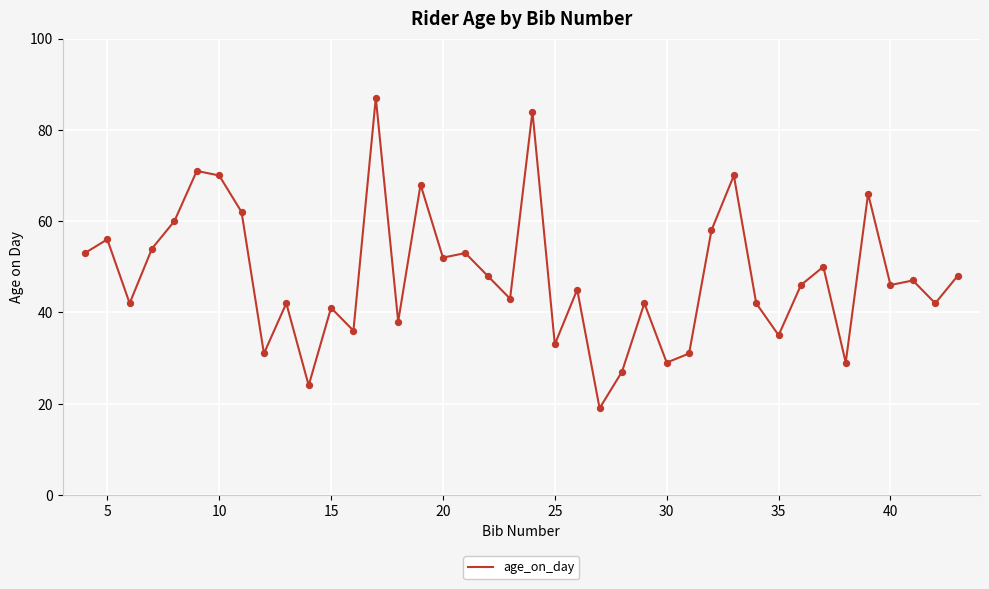

What is the smallest value displayed?

19